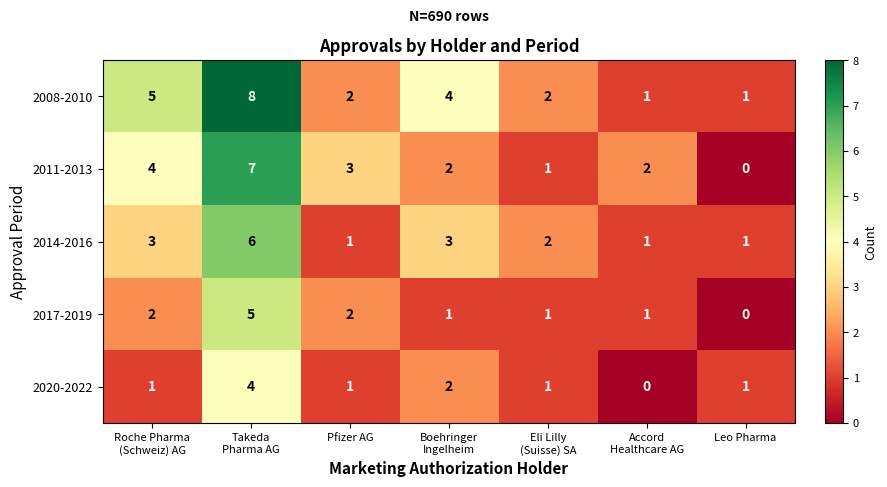

Which series has the largest total across all categories?

2008-2010